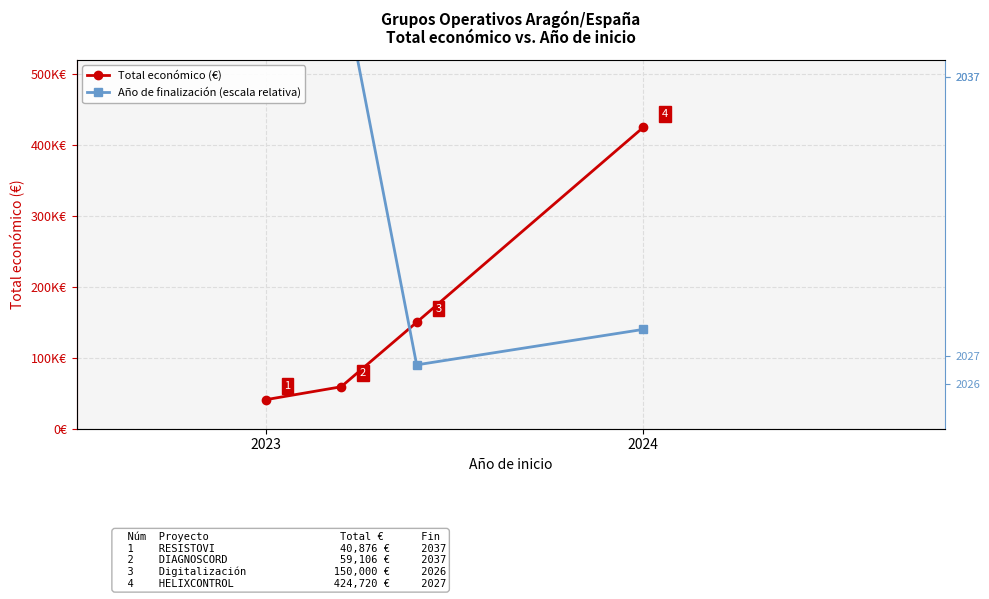

Reading left to right, transcribe all the data shown in this chart.

Total económico (€): 40876	59106	150000	424720
Año de finalización (escala relativa): 640000	640000	90000	140000